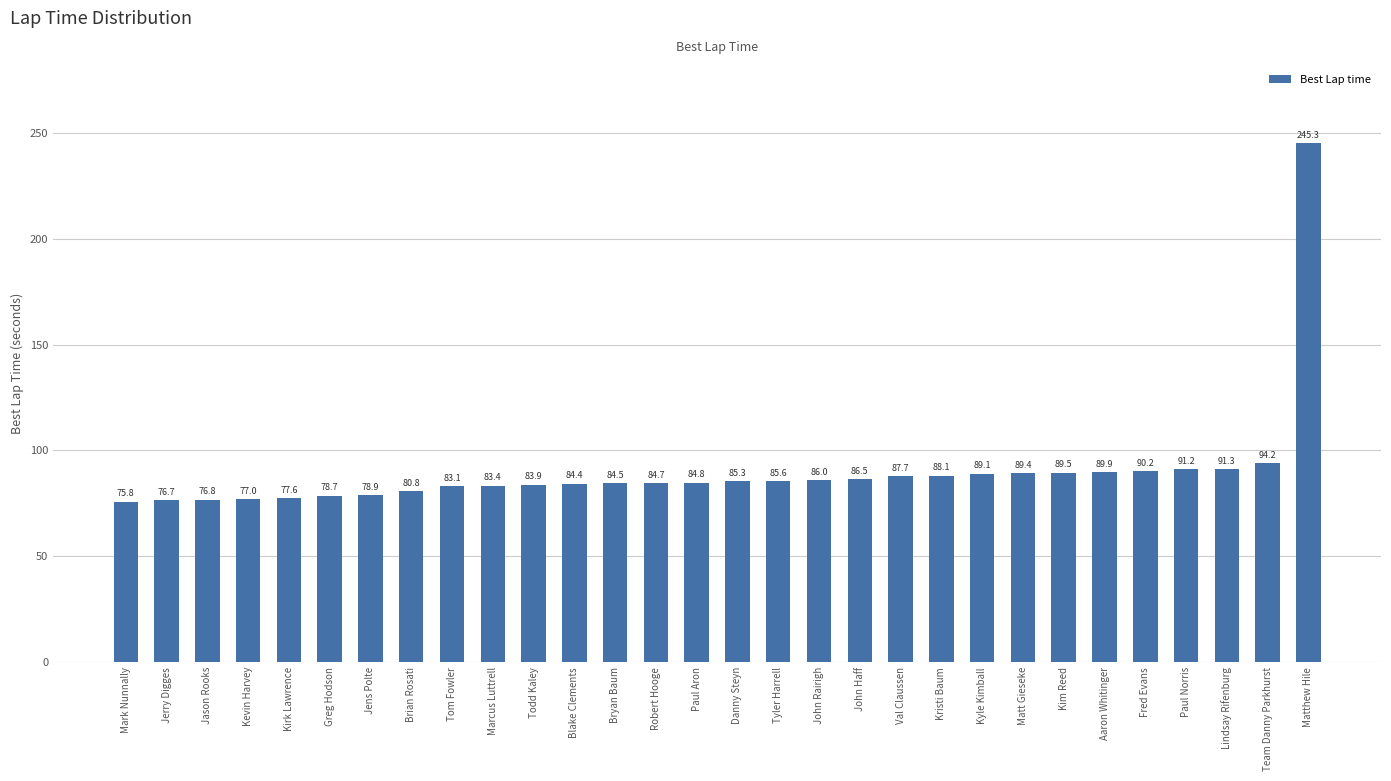

What is the minimum value shown in the chart?

75.8